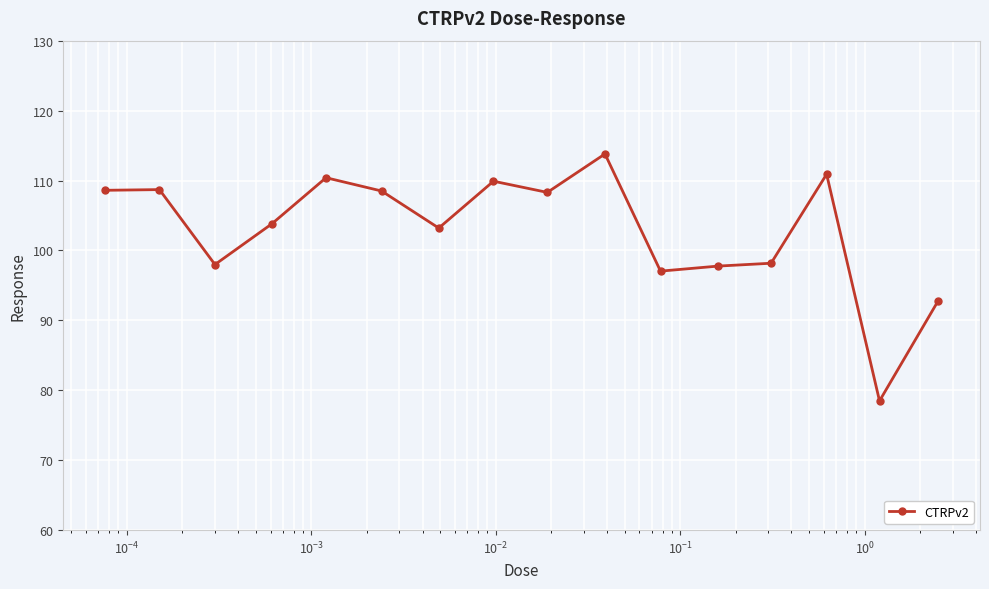

What is the value of the 6th point from the left?

108.5